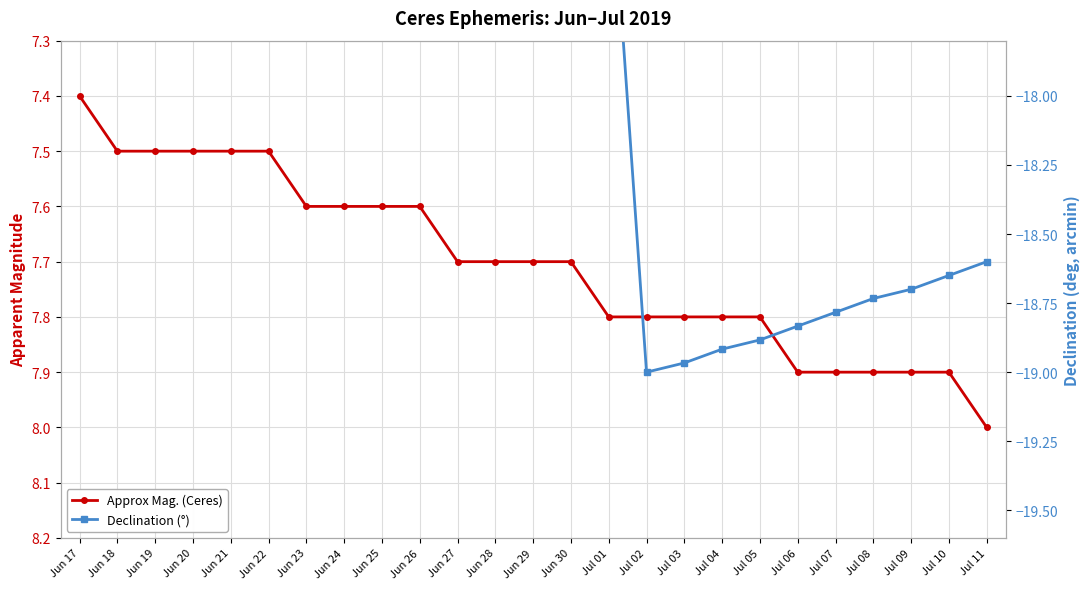

How many distinct data groups are displayed?

2